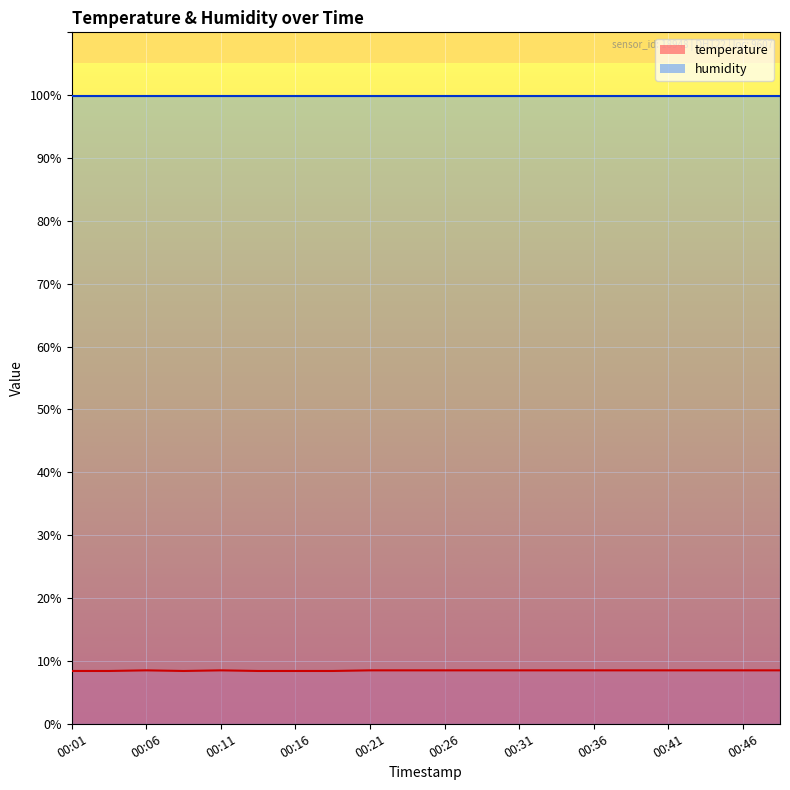

Which label corresponds to the largest value in the chart?

00:06